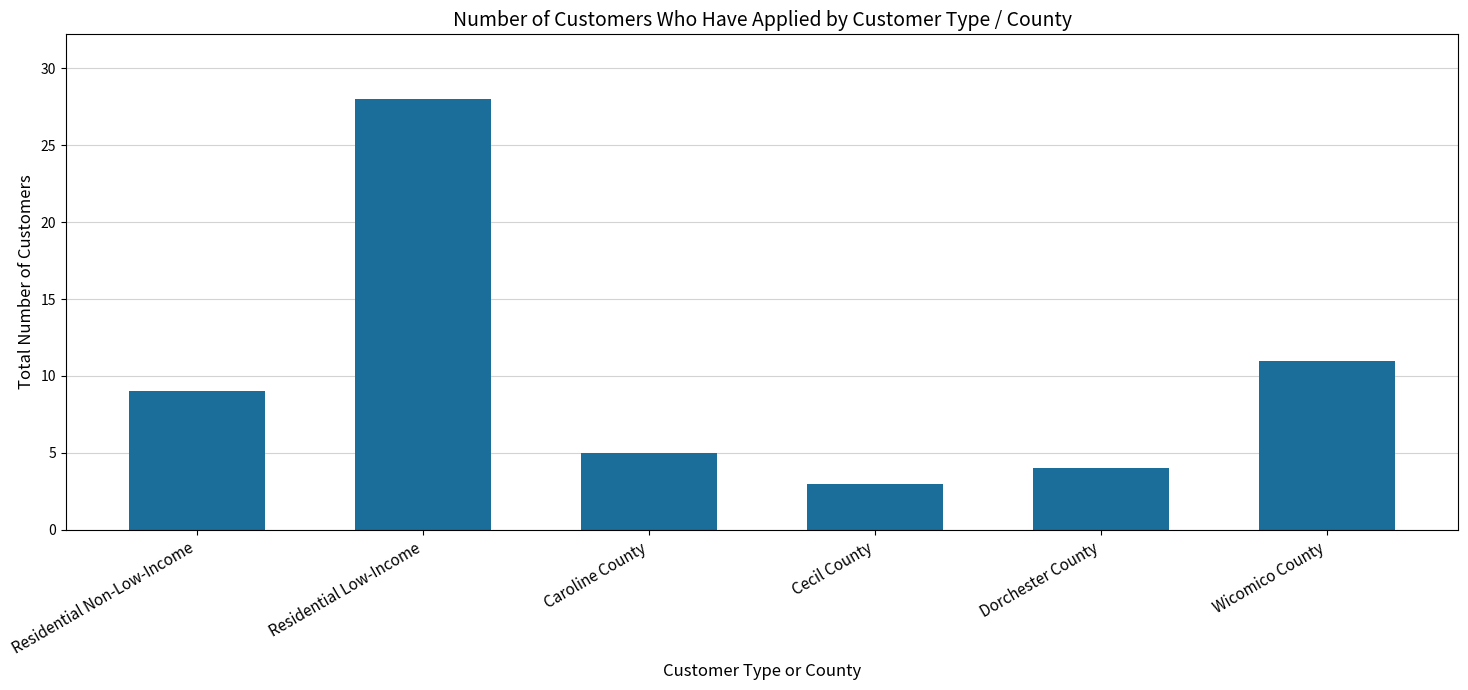

The chart shows a value of 5 at Residential Non-Low-Income. True or false?

False